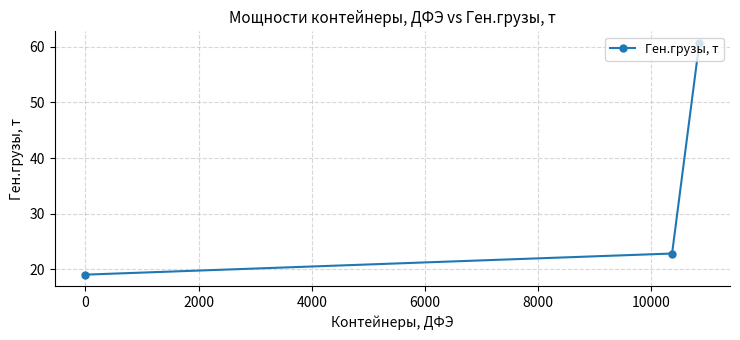

What is the value of the 3rd point from the left?

60.7